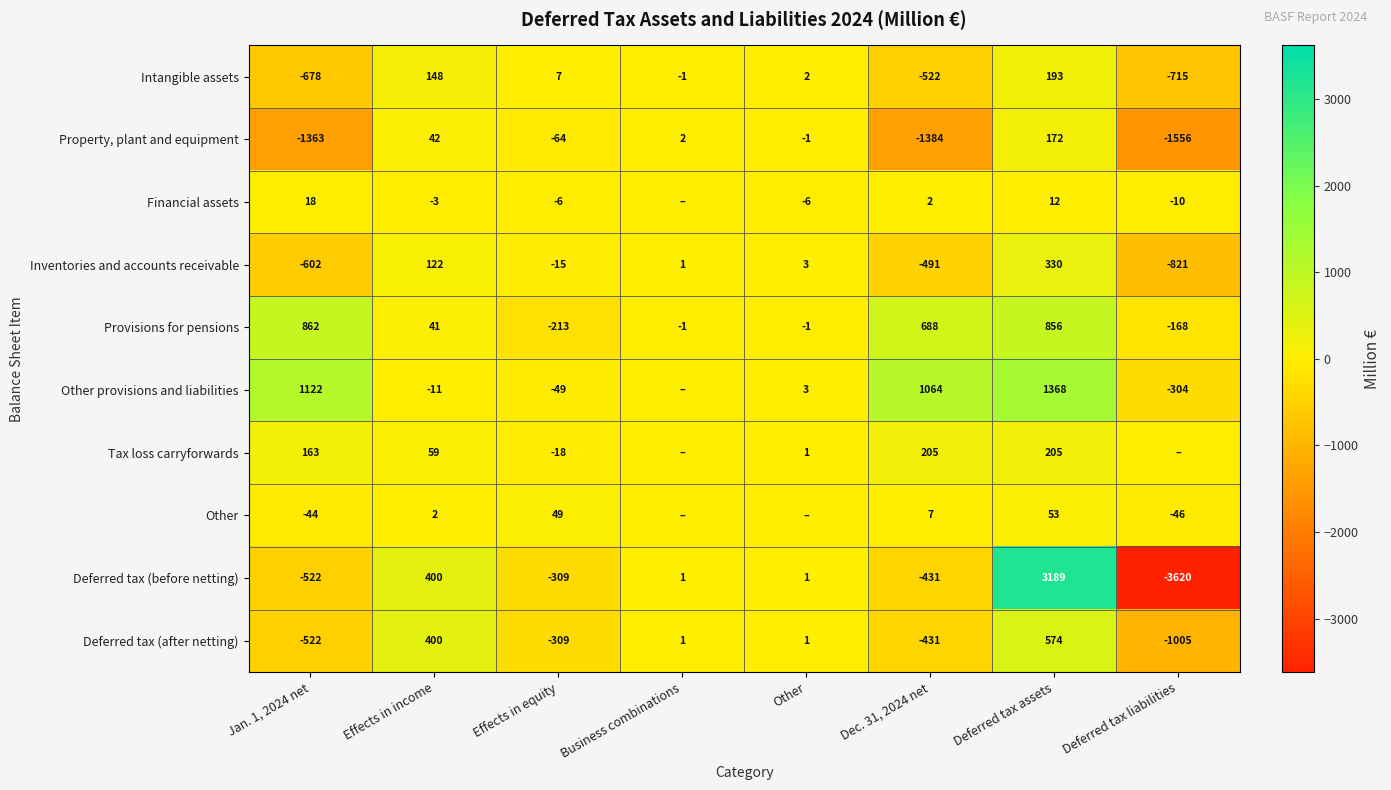

Between Effects in income and Other, which is larger?

Effects in income